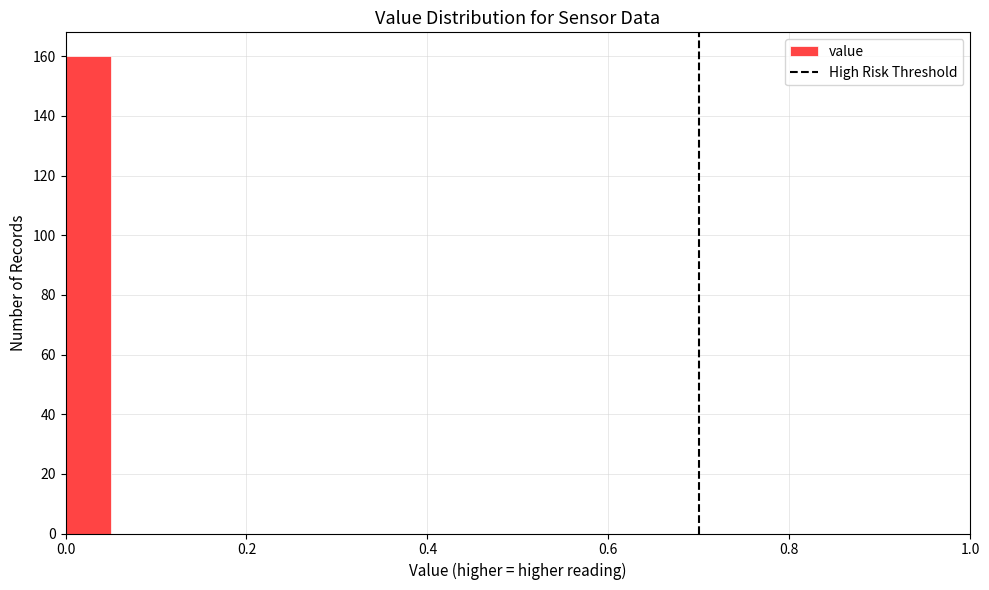

Read against the x-axis, roughly where is the centre of the tallest bar?

0.02